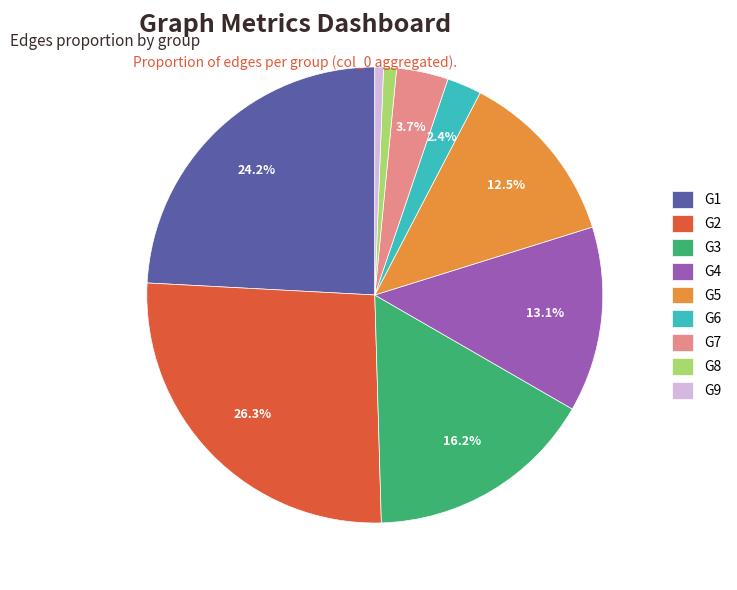

Does G6 represent more than half of the total?

No